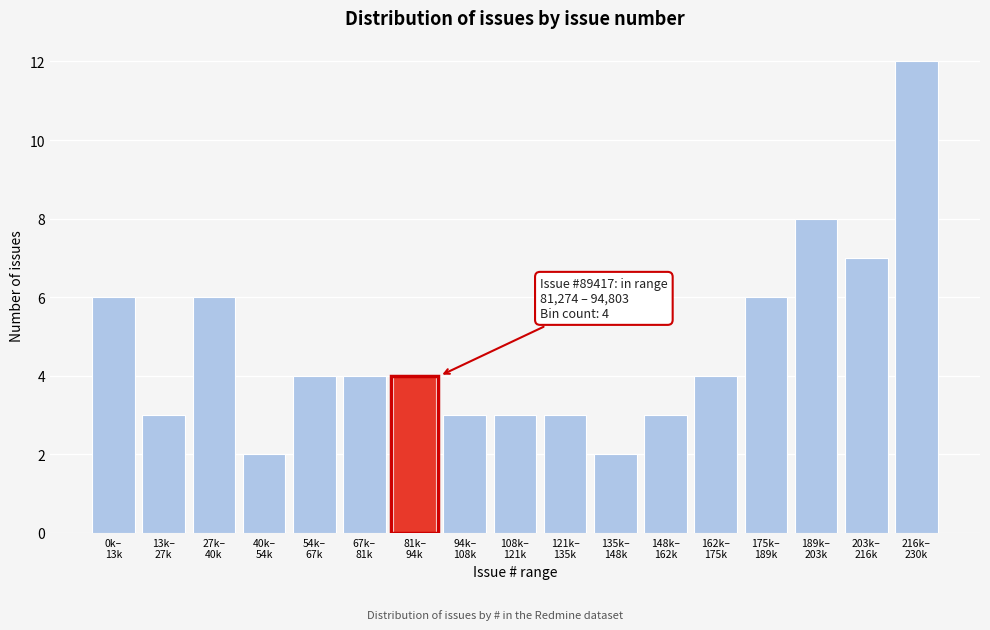

Reading right to left, list all the values displayed in this chart.

12	7	8	6	4	3	2	3	3	3	4	4	4	2	6	3	6